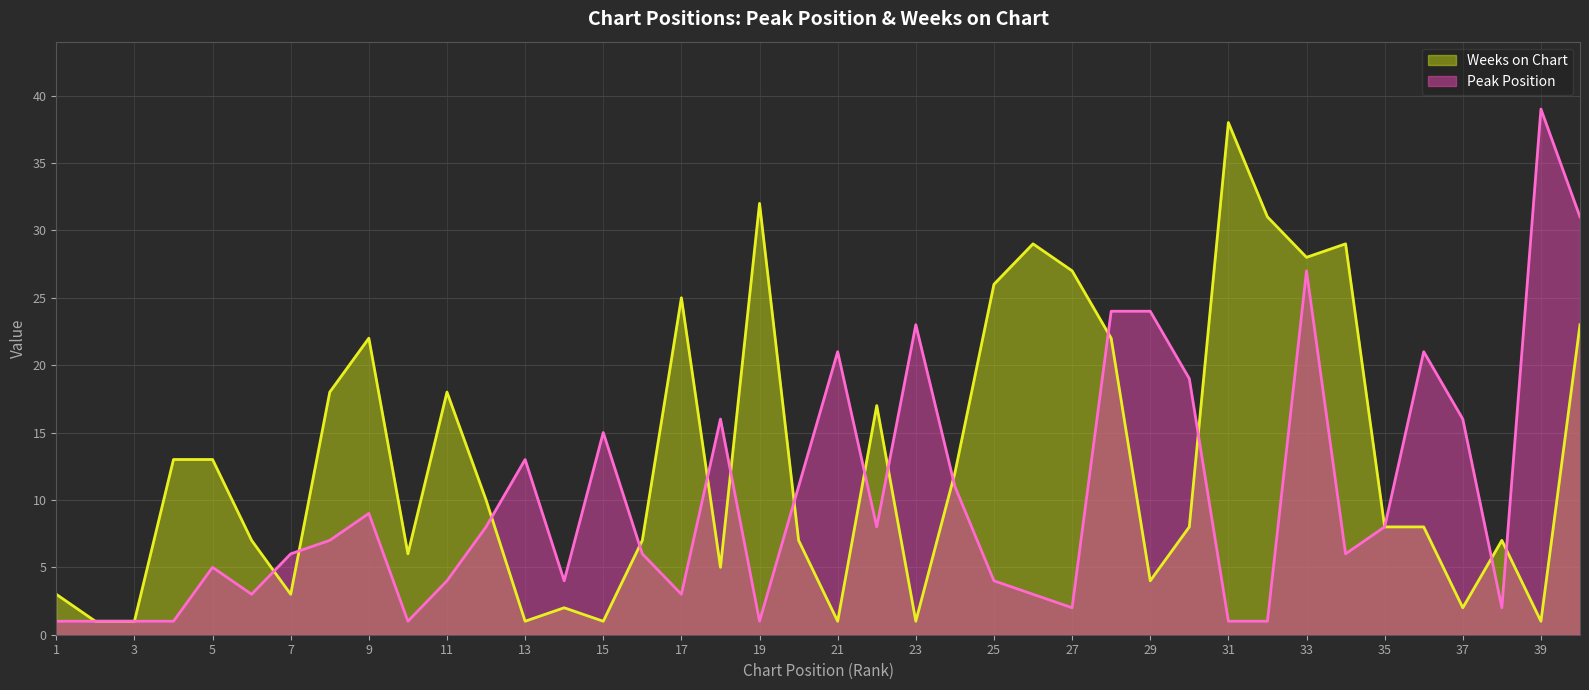

Rank the series by their maximum value, from lowest to highest.

Weeks on Chart, Peak Position